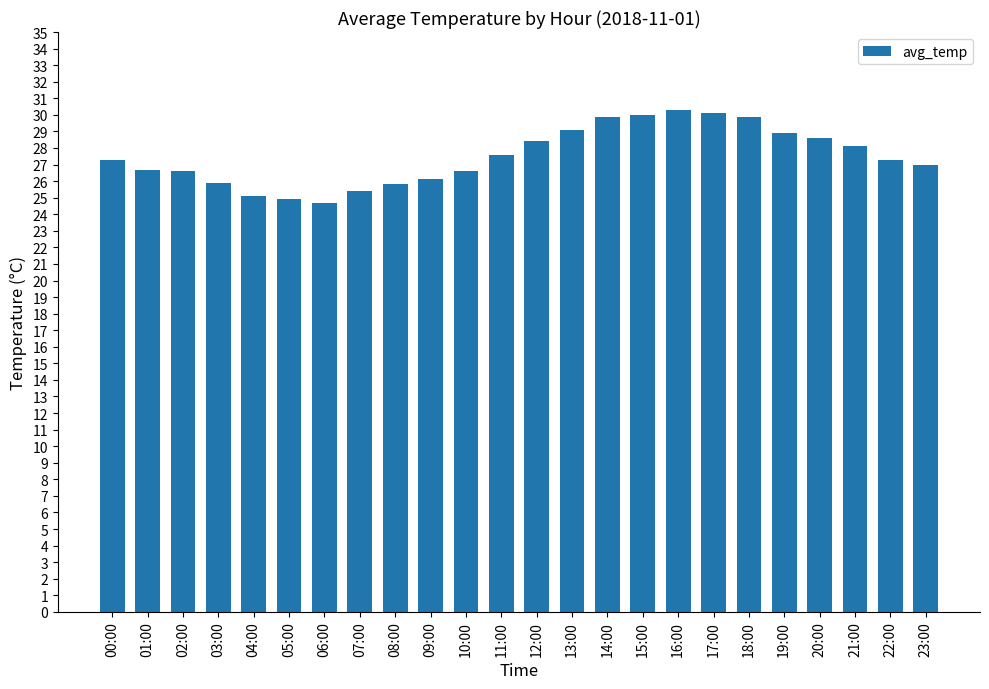

Count the number of categories in the chart.

24